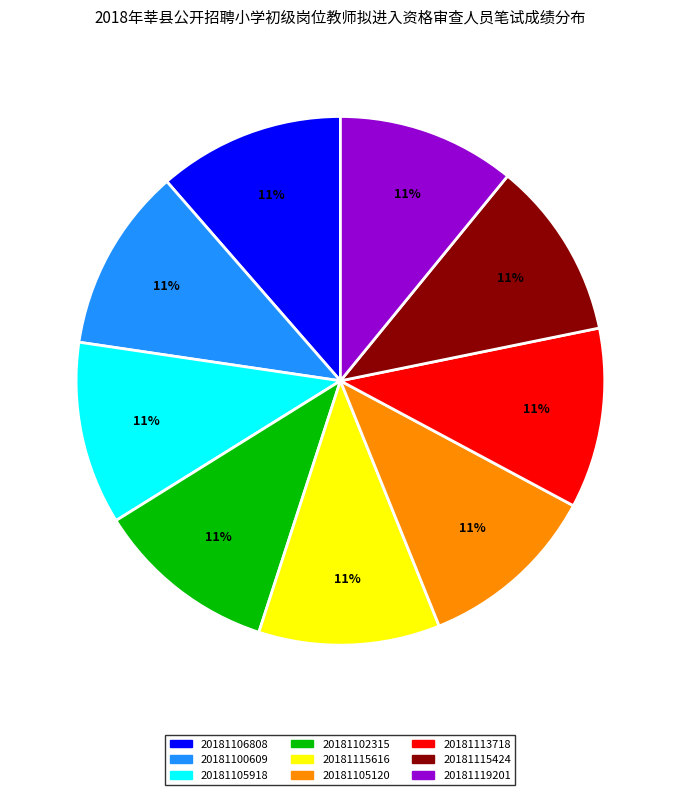

True or false: 20181115616 accounts for 11% of the total.

True